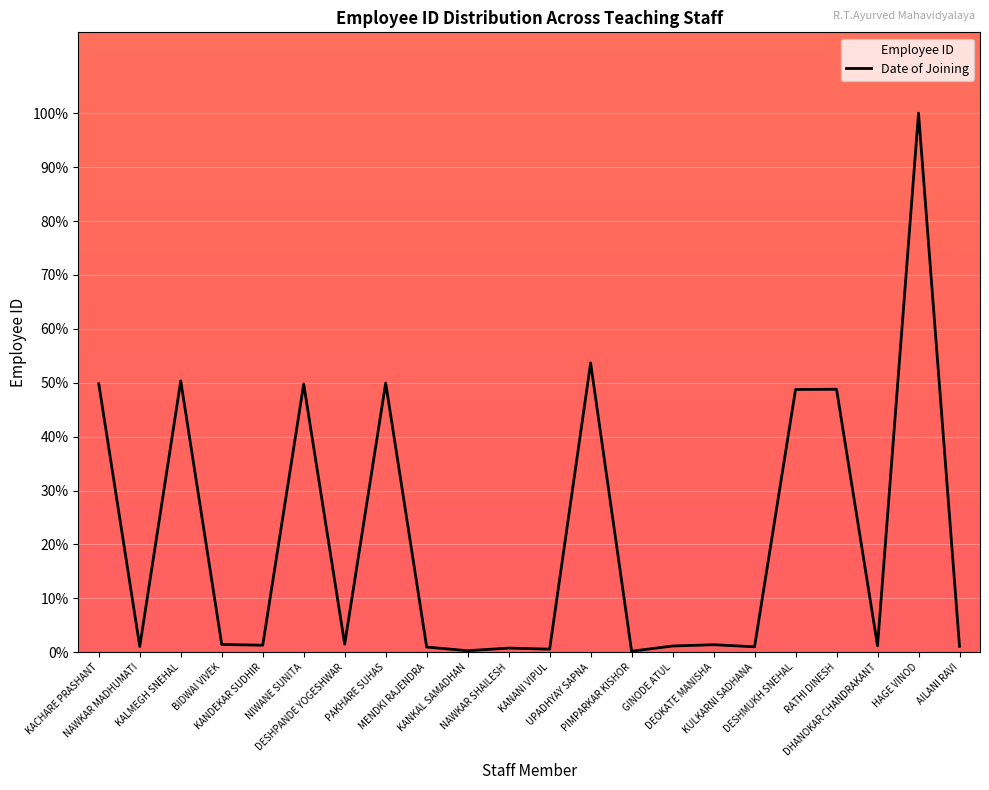

The value at KALMEGH SNEHAL is 24.8. True or false?

False